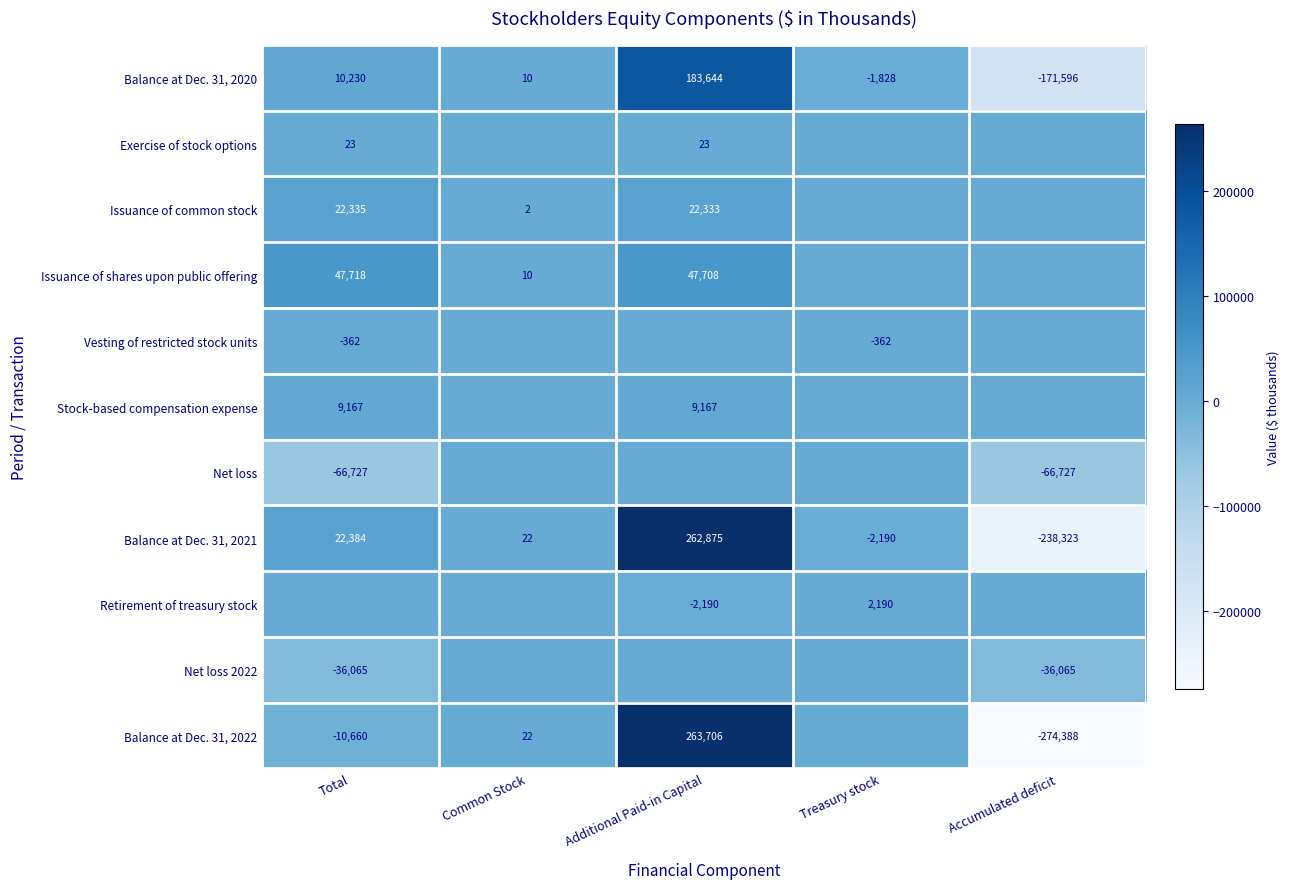

Rank the categories by Balance at Dec. 31, 2021 value from highest to lowest.

Additional Paid-in Capital, Total, Common Stock, Treasury stock, Accumulated deficit